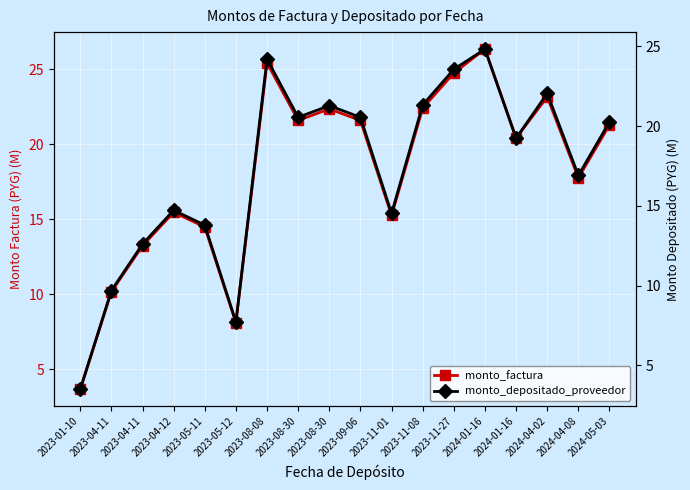

How many values in the monto_depositado_proveedor series are below 20?

9